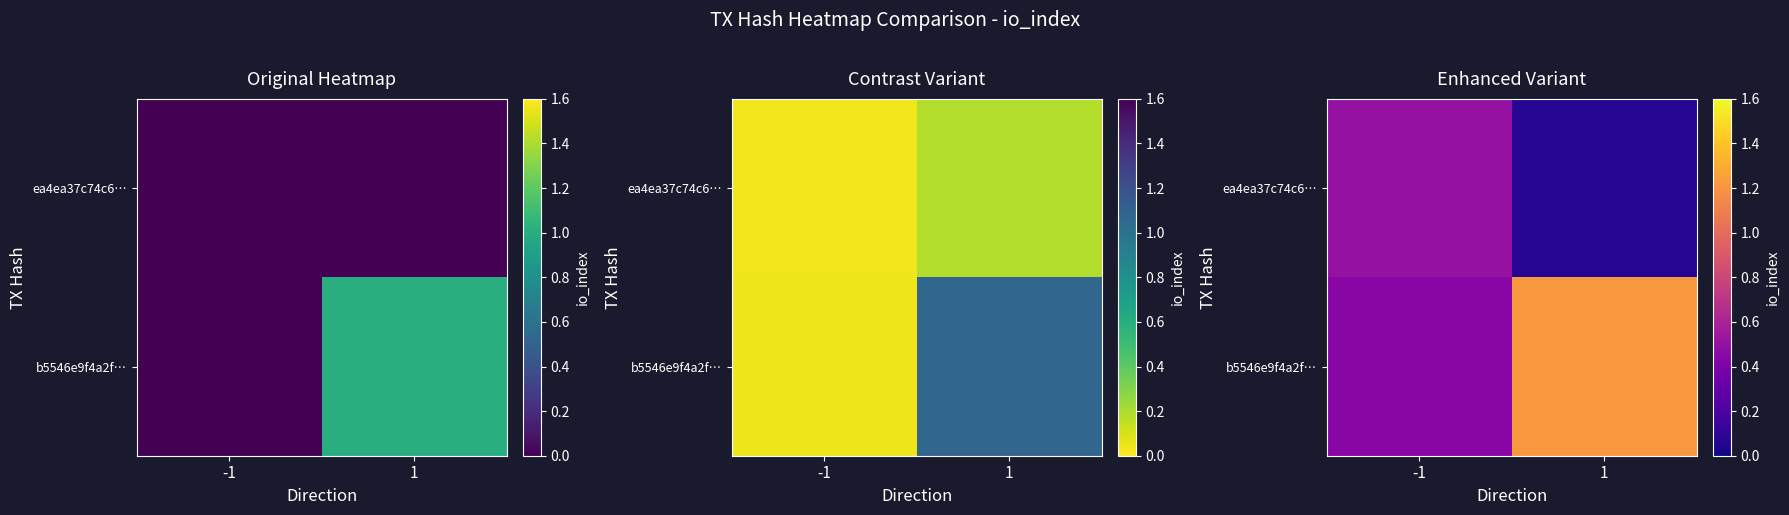

Is the value of b5546e9f4a2f… at 1 greater than the value of ea4ea37c74c6… at -1?

Yes